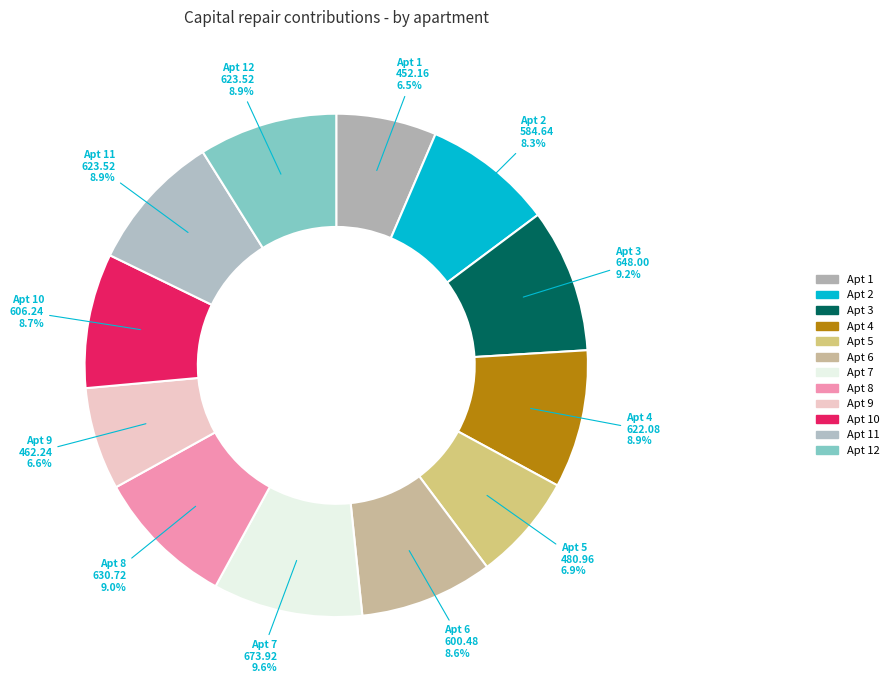

How many slices are in this pie chart?

12